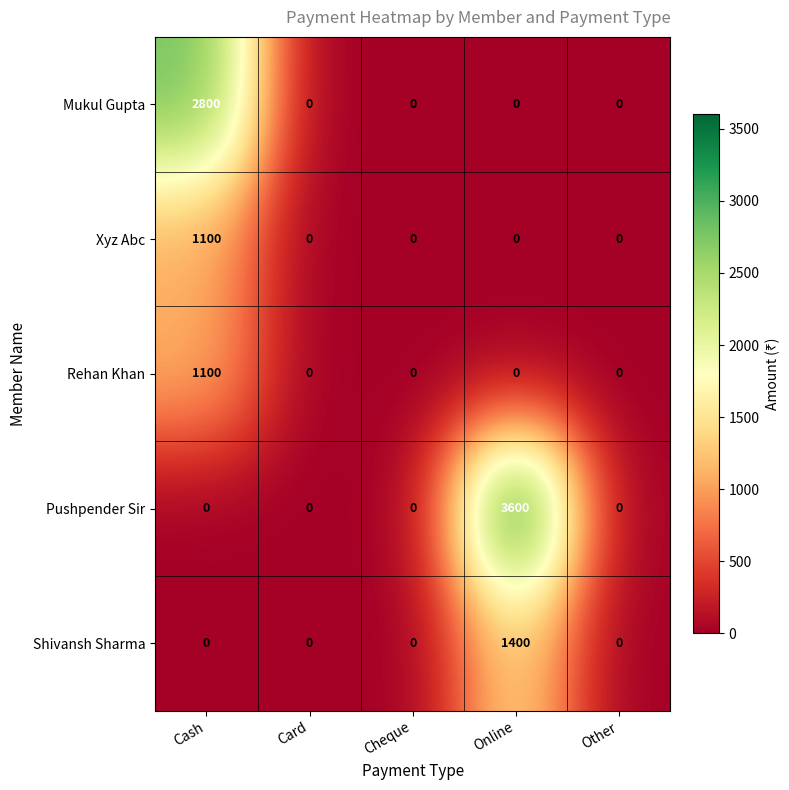

Which series has the largest total across all categories?

Pushpender Sir